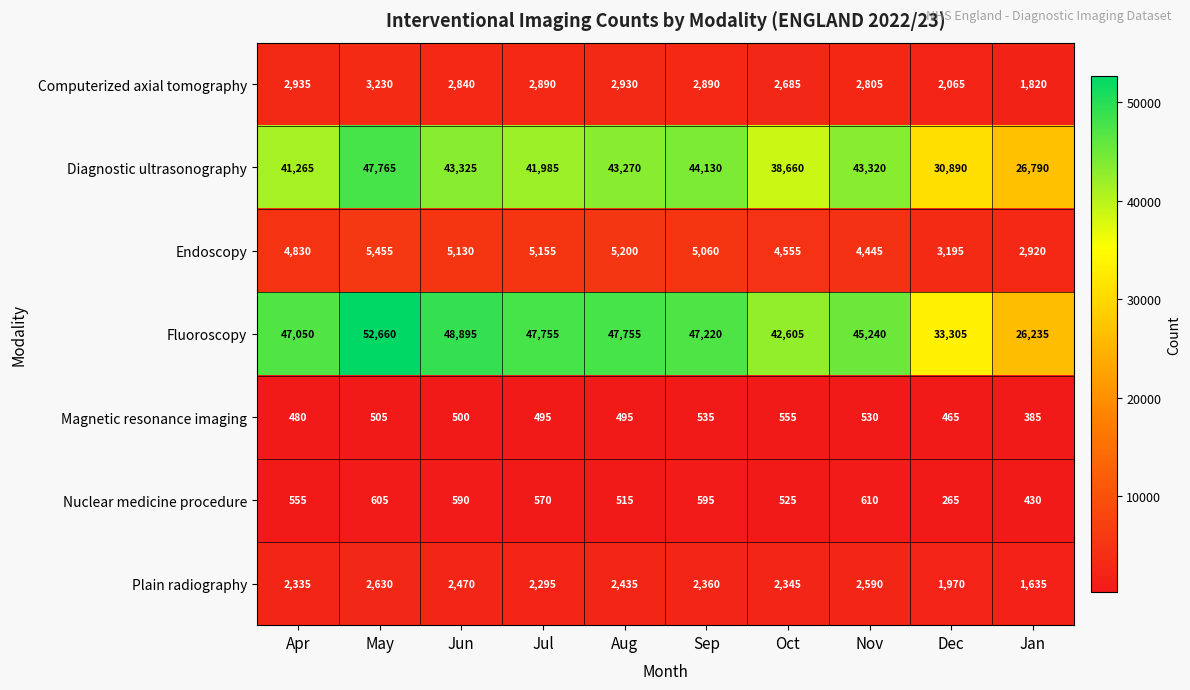

Where does the Fluoroscopy series first go above 47220?

May